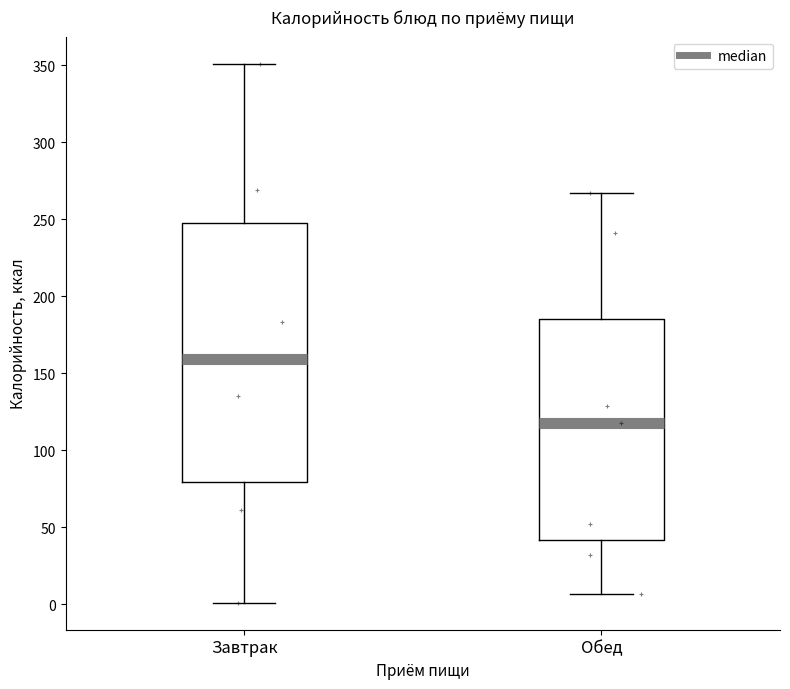

Comparing the boxes themselves (not the whiskers), which one is the tallest?

Завтрак